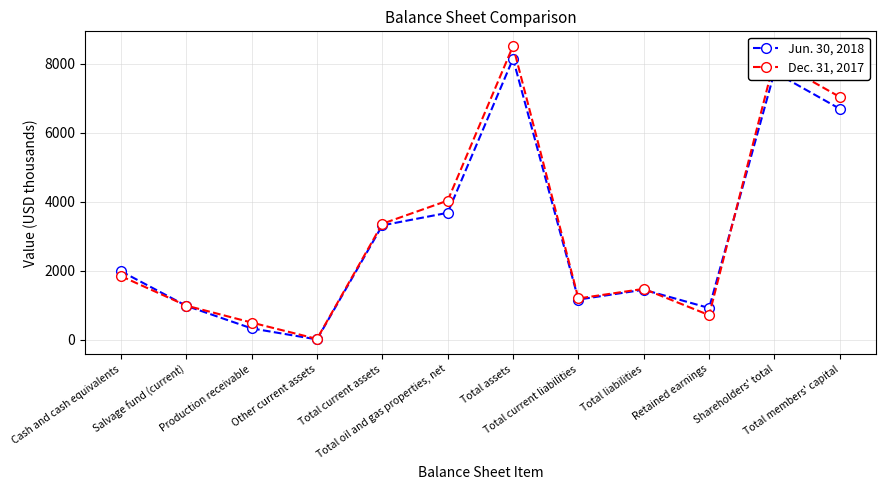

What is the label of the 6th point from the right?

Total assets